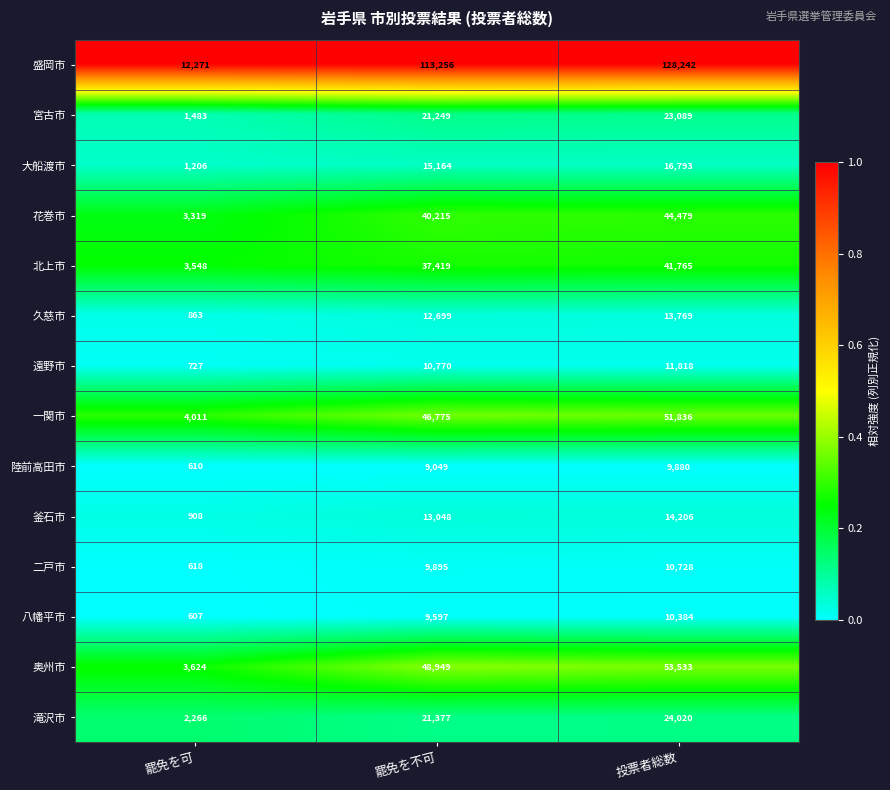

Which series has the largest total across all categories?

盛岡市